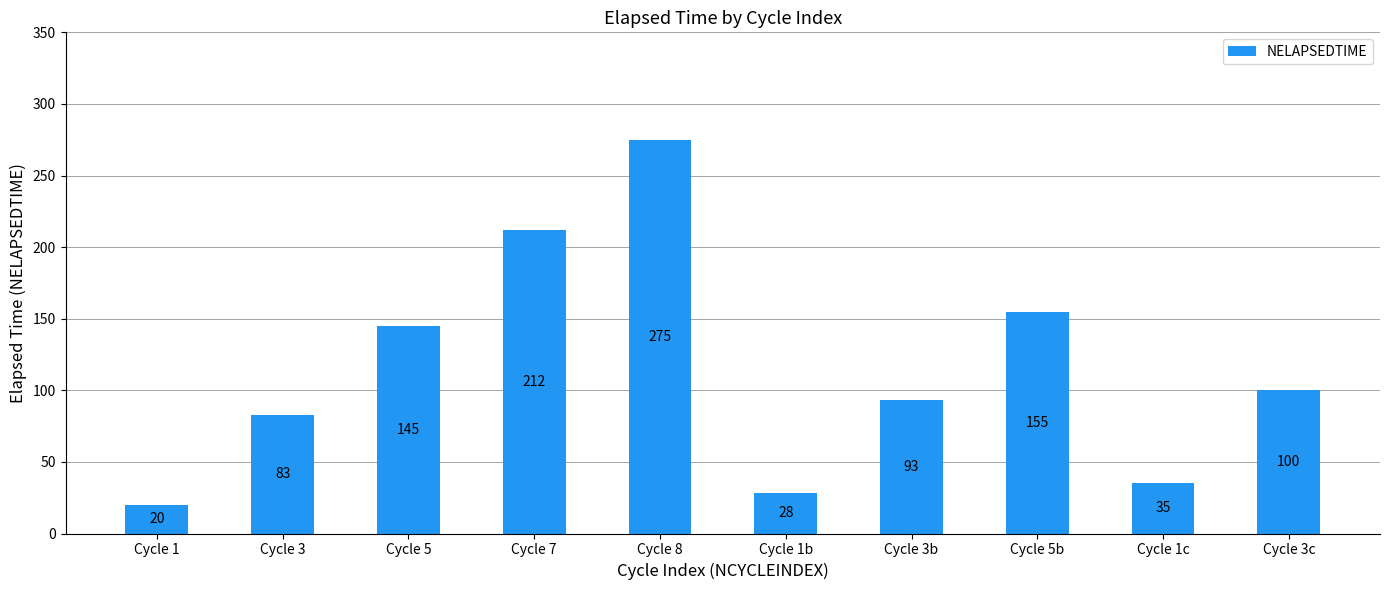

Is it true that the value at Cycle 7 is 212?

True